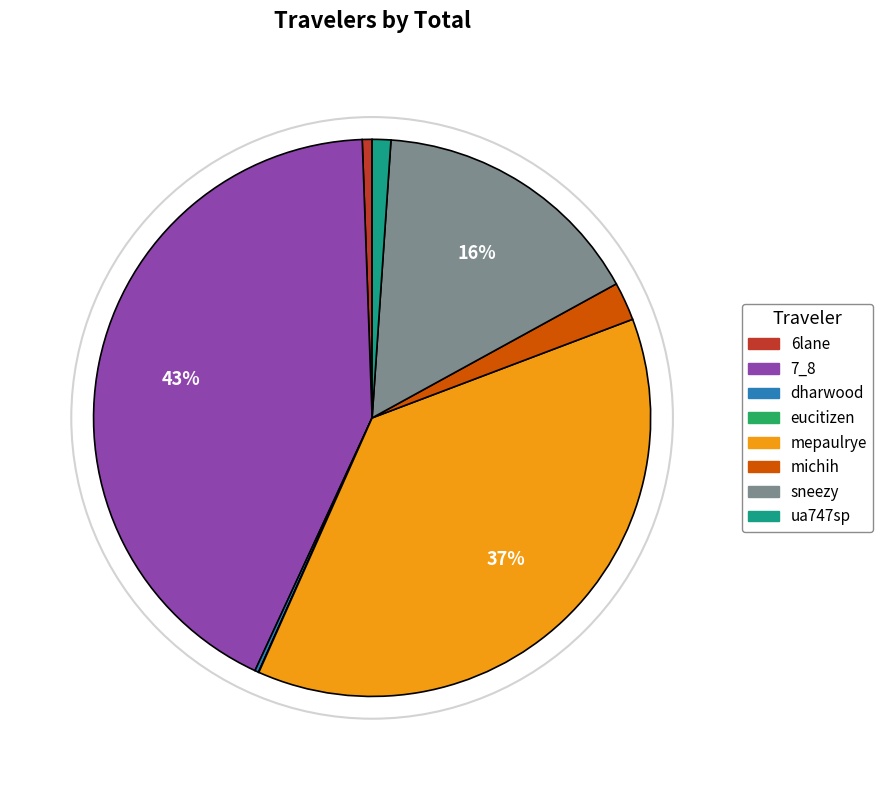

Does michih account for over 50% of the chart?

No